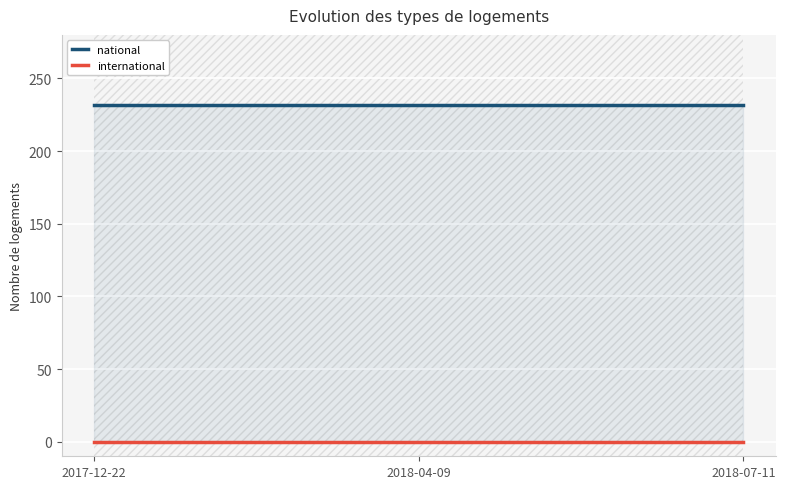

Which series has the widest spread of values?

national